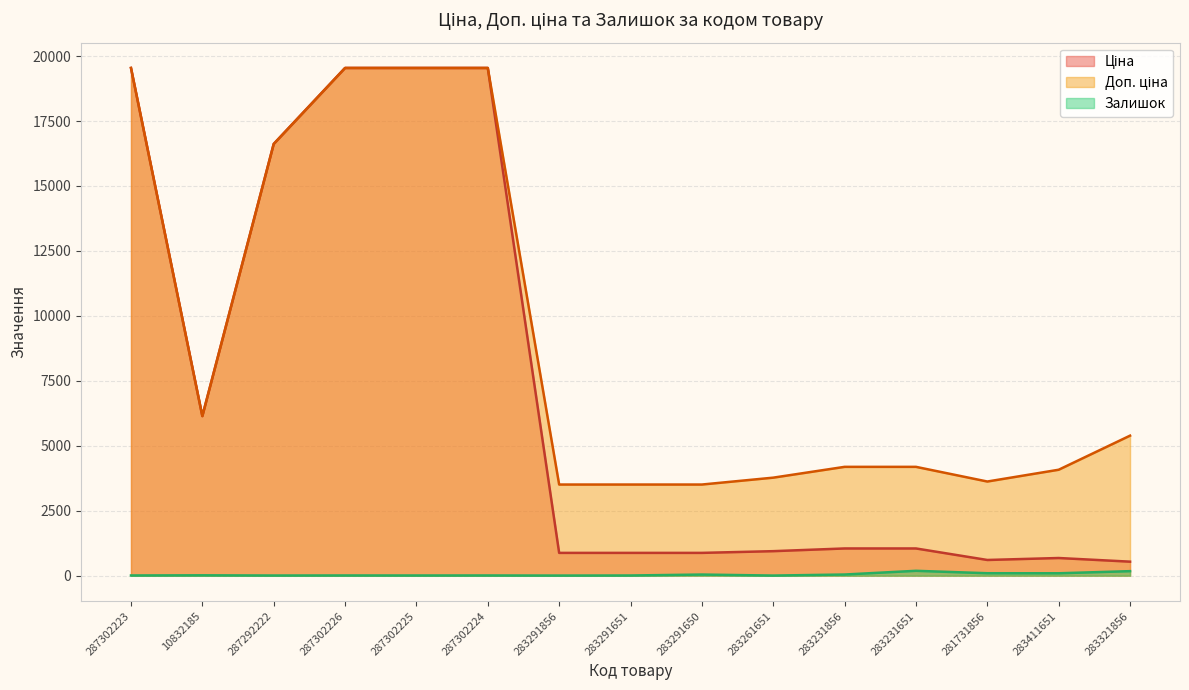

What is the sum of all Доп. ціна values?

136696.8